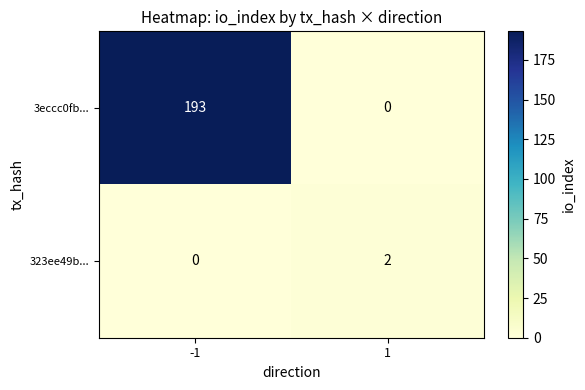

List the series in order of their peak value, lowest first.

323ee49b..., 3eccc0fb...